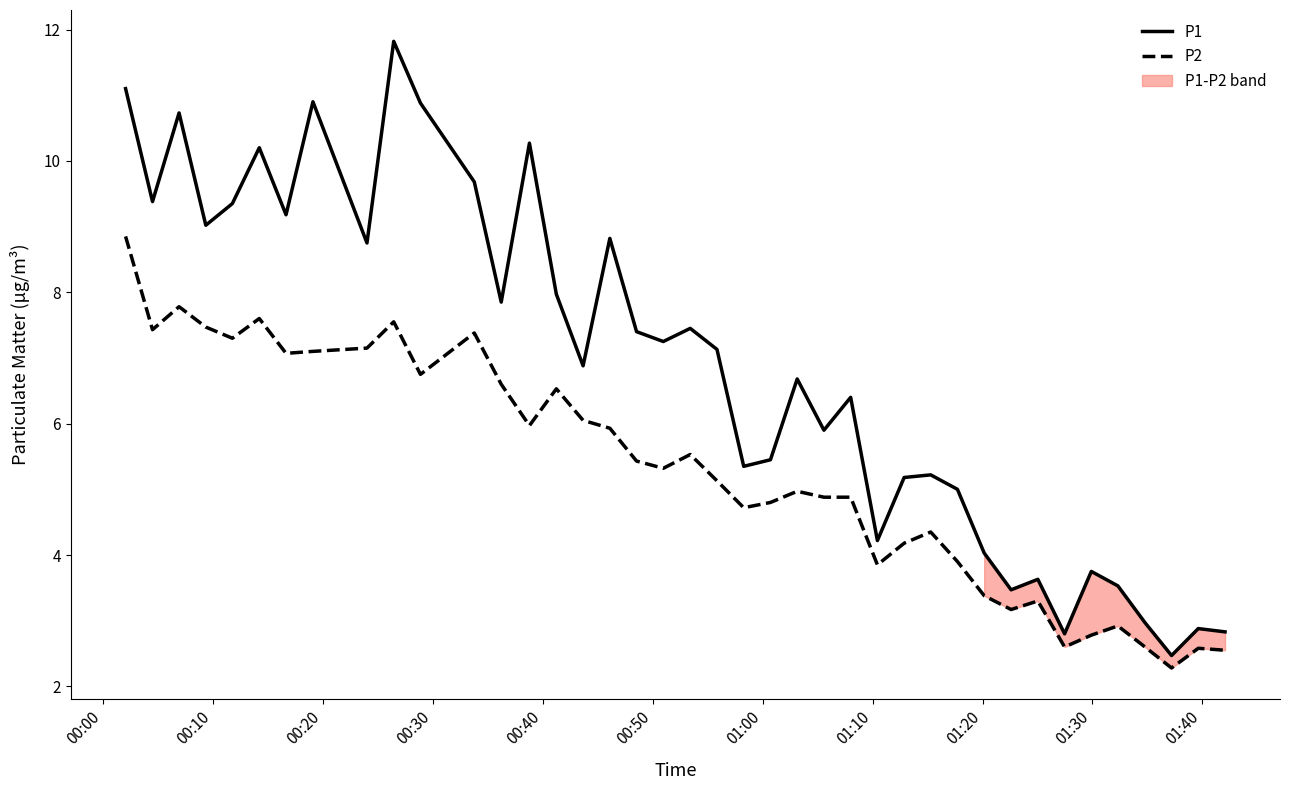

Reading left to right, transcribe all the data shown in this chart.

P1: 11.1	9.4	10.7	9.0	9.3	10.2	9.2	10.9	8.8	11.8	10.9	9.7	7.8	10.3	8.0	6.9	8.8	7.4	7.2	7.5	7.1	5.3	5.5	6.7	5.9	6.4	4.2	5.2	5.2	5.0	4.0	3.5	3.6	2.8	3.8	3.5	3.0	2.5	2.9	2.8
P2: 8.8	7.4	7.8	7.5	7.3	7.6	7.1	7.1	7.2	7.5	6.8	7.4	6.6	6.0	6.5	6.0	5.9	5.4	5.3	5.5	5.1	4.7	4.8	5.0	4.9	4.9	3.9	4.2	4.3	3.9	3.4	3.2	3.3	2.6	2.8	2.9	2.6	2.3	2.6	2.5